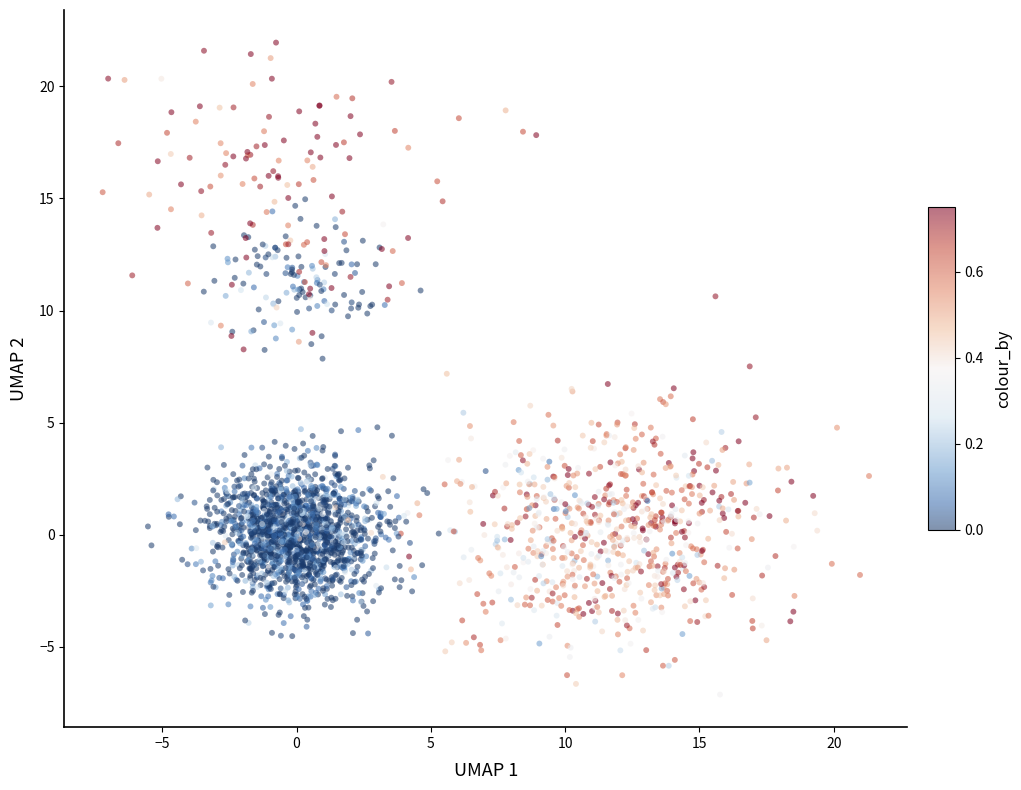

What is the range of X values (max minus min)?

28.5